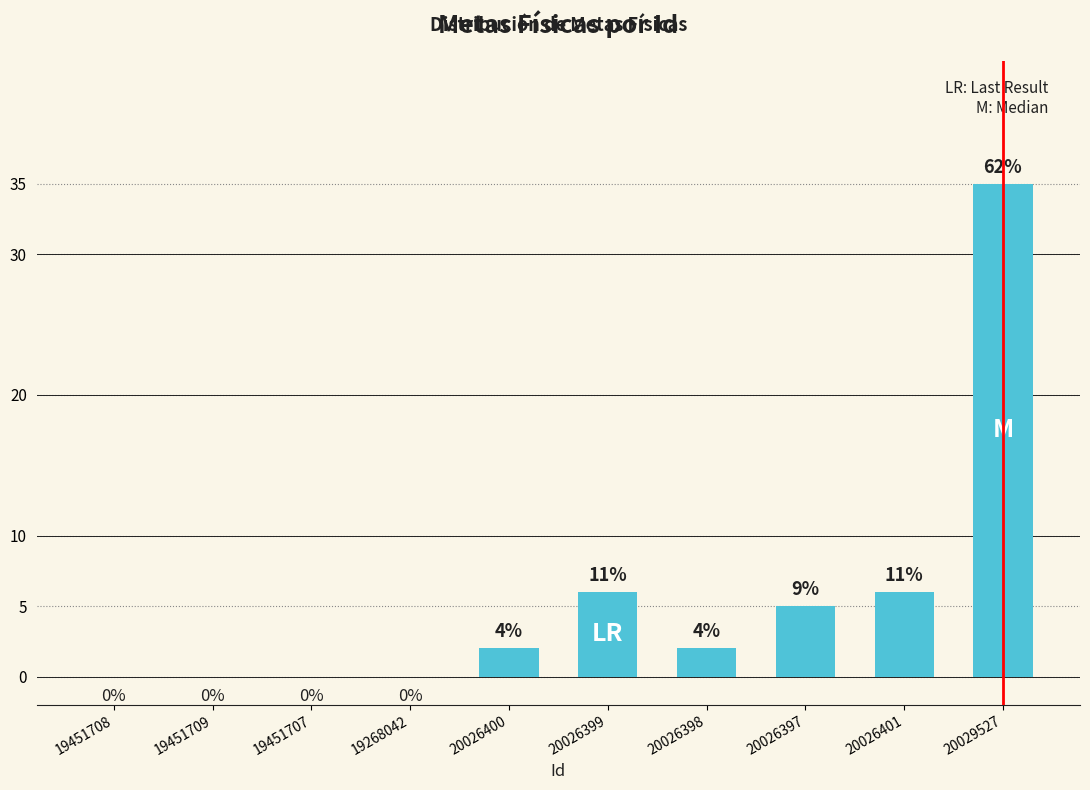

List the labels in order of value, smallest first.

19451708, 19451709, 19451707, 19268042, 20026400, 20026398, 20026397, 20026399, 20026401, 20029527